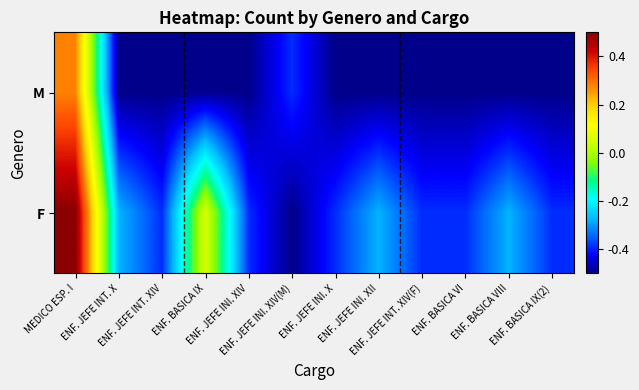

At which category does the chart reach its peak across all series?

MEDICO ESP. I